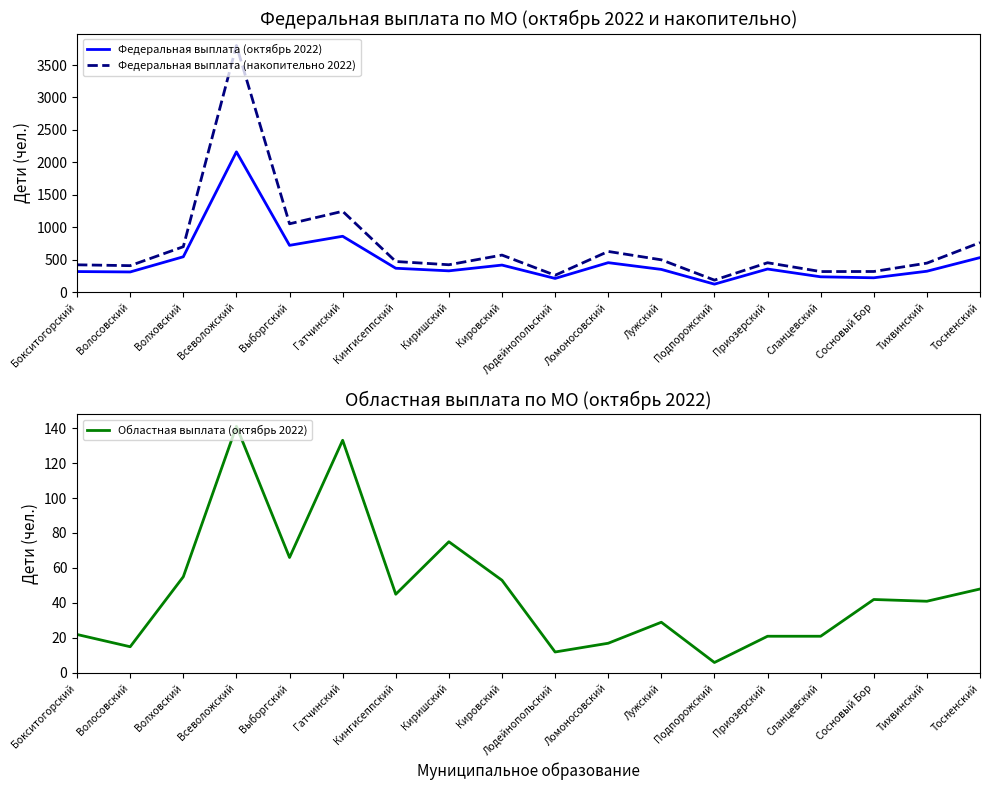

True or false: Федеральная выплата (накопительно 2022) and Федеральная выплата (октябрь 2022) cross at least once.

False